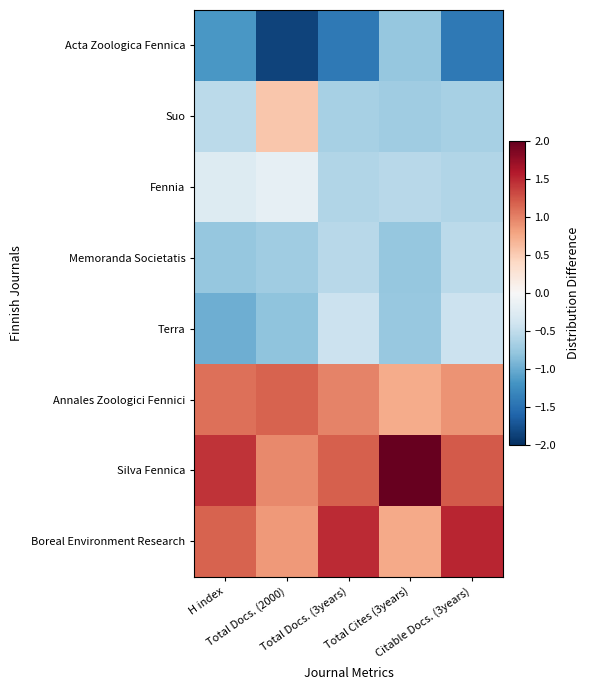

What is the spread (max minus min) of values at Total Docs. (3years)?

2.9